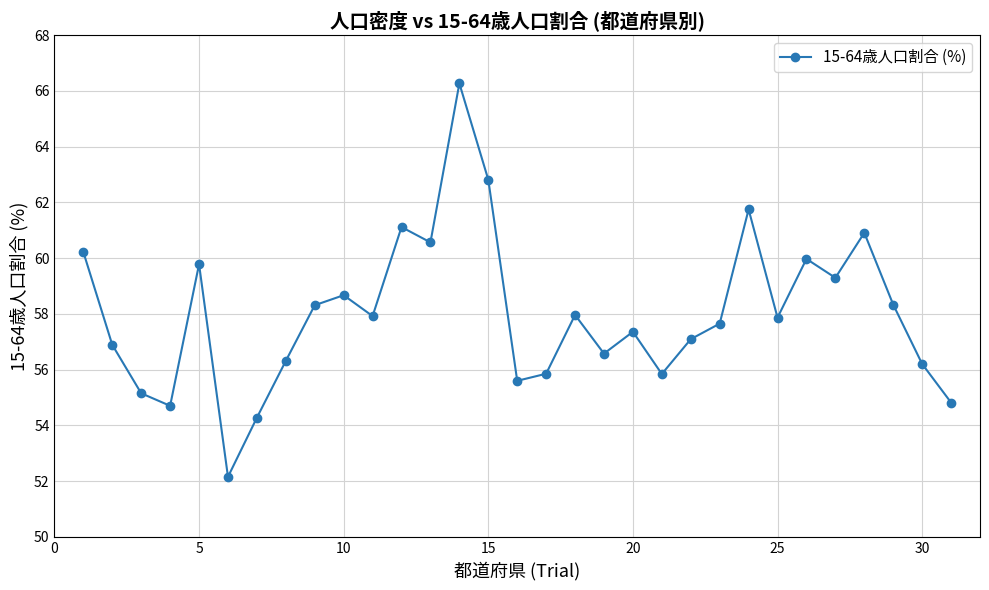

What is the average value?

58.0